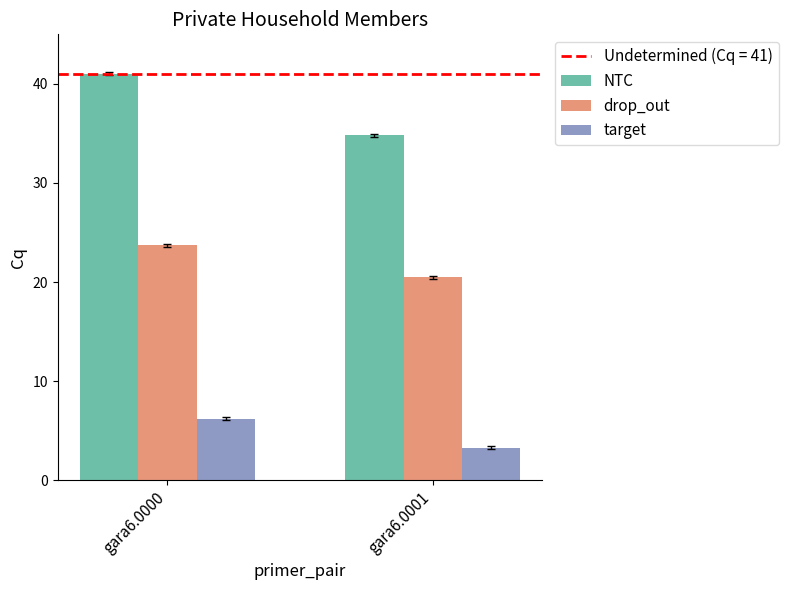

How many values in the target series exceed 6?

1